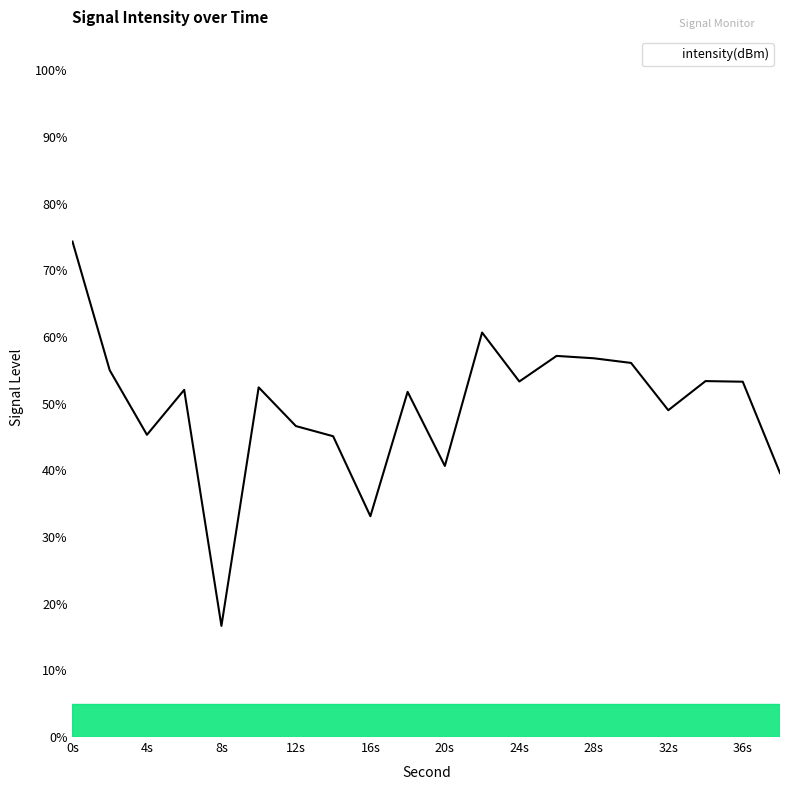

What is the maximum value shown in the chart?

74.3